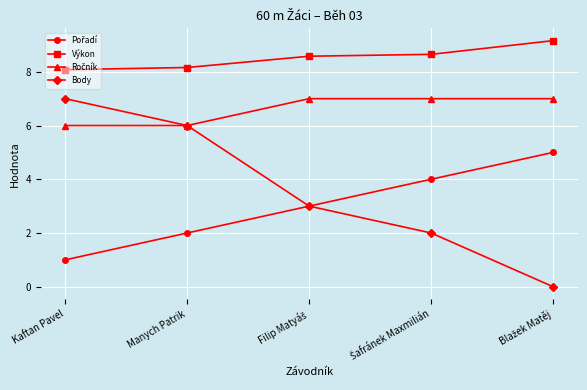

What is the maximum value shown in the chart?

9.2